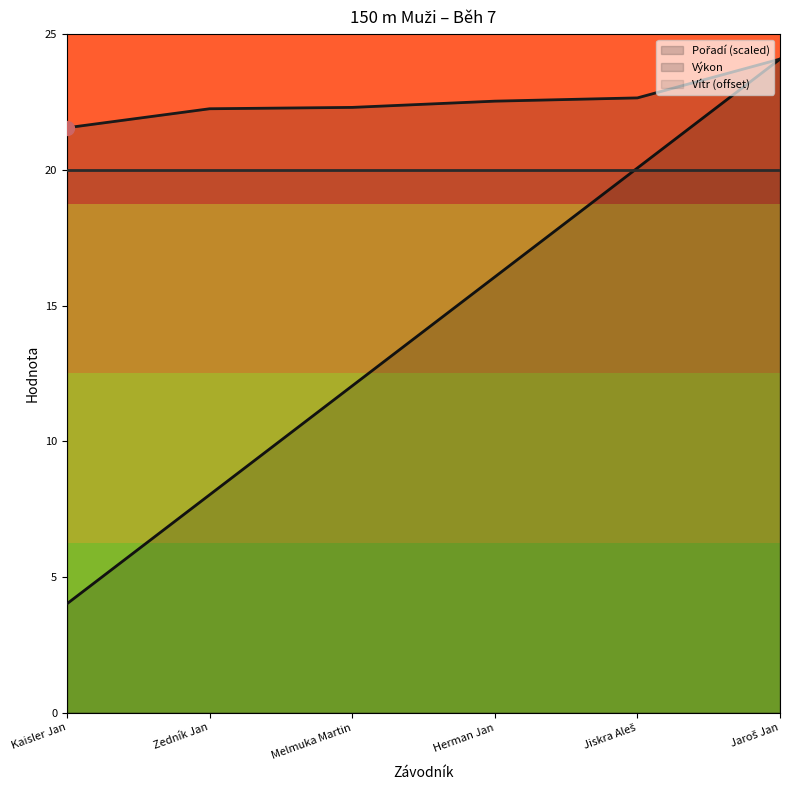

What is the sum of all Pořadí values?

84.3